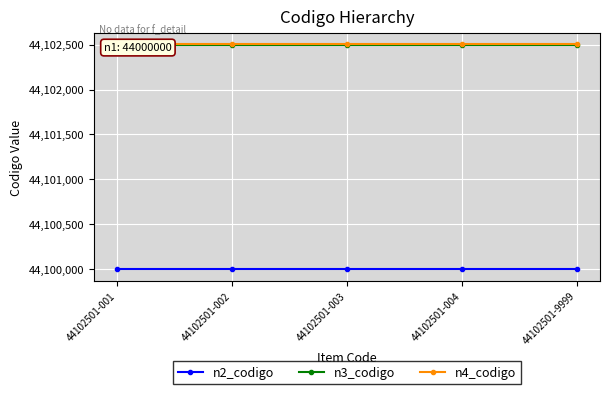

How many distinct data groups are displayed?

3